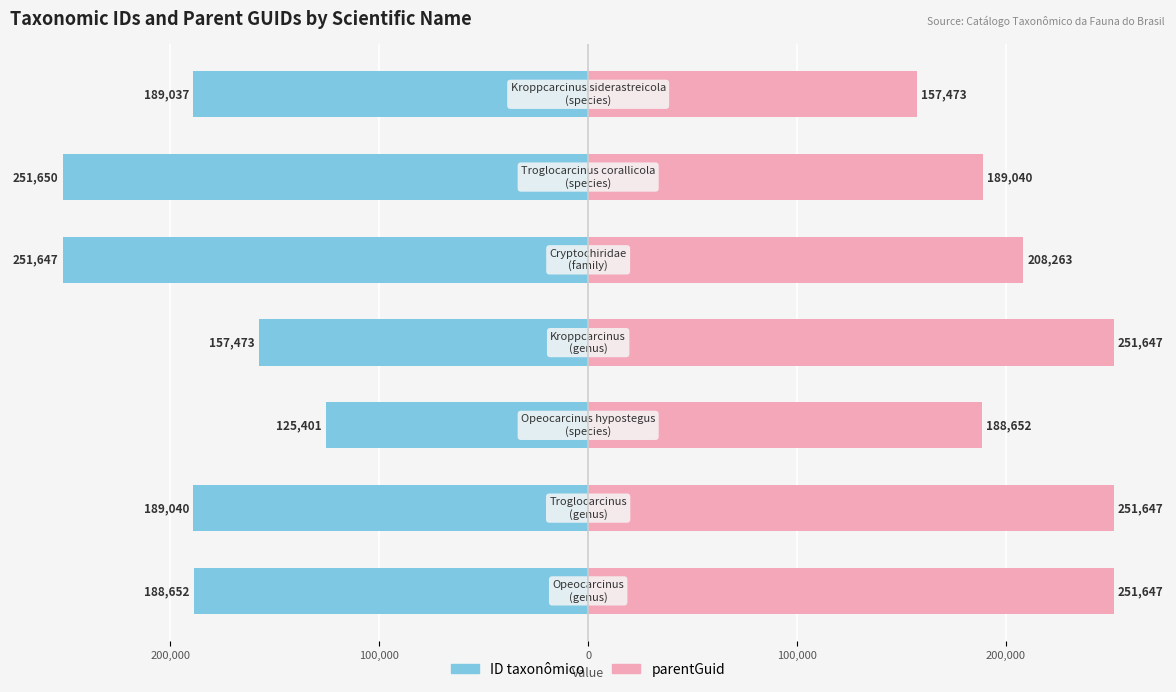

What are all the series names shown in the legend?

ID taxonômico, parentGuid